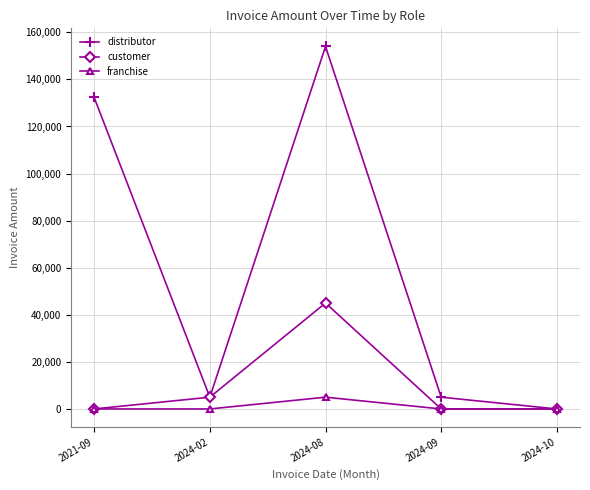

How many positive values does the distributor series have?

4